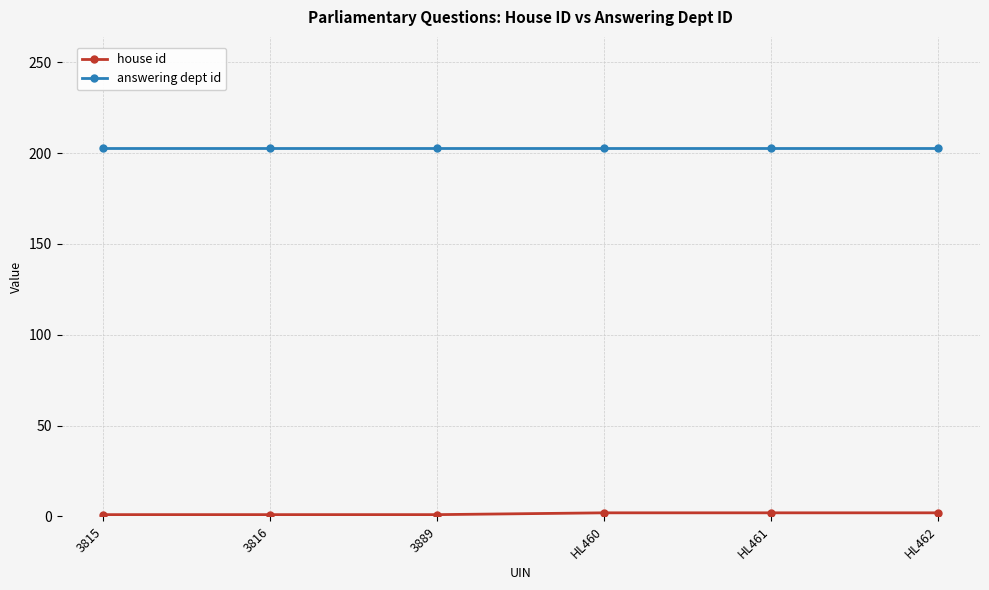

What is the value of the answering dept id point at the 3rd from the left?

203